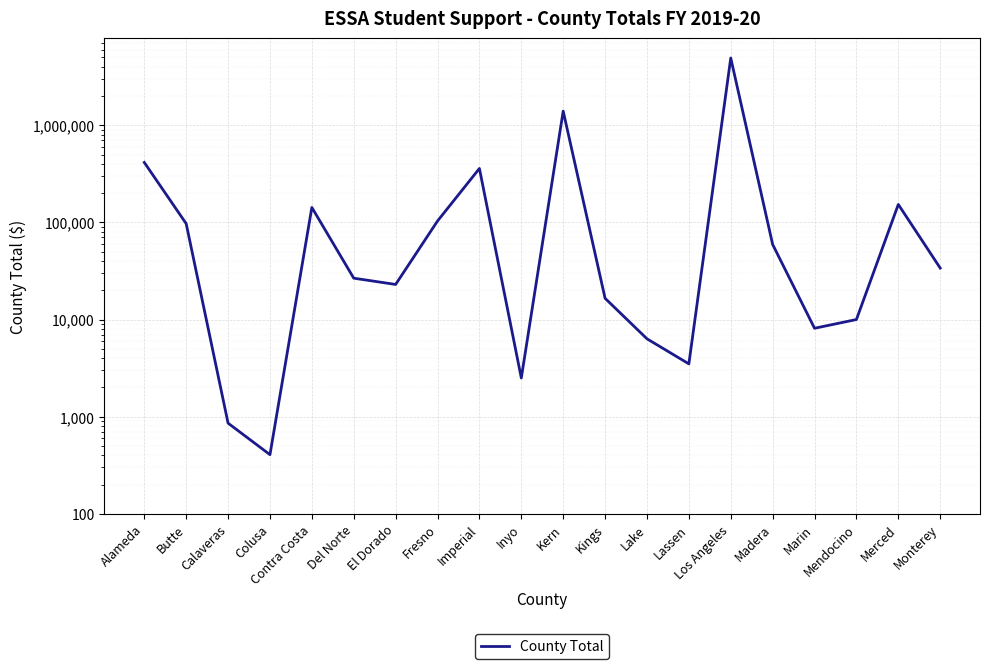

Is it true that the value at Mendocino is 13515?

False